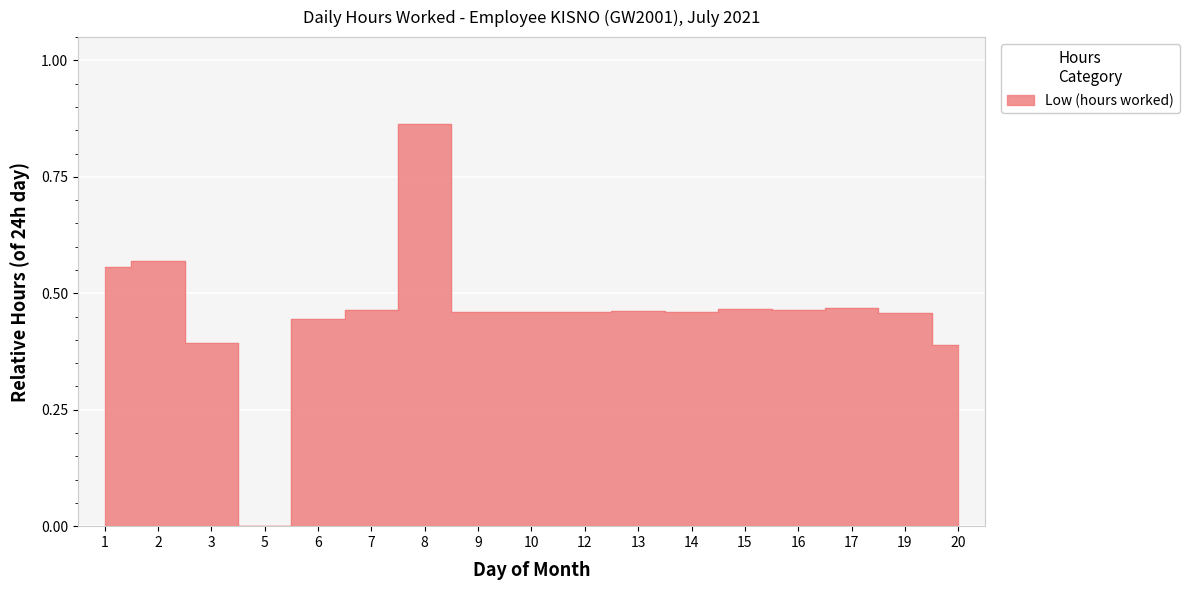

The chart shows a value of 0.5 at 19. True or false?

True